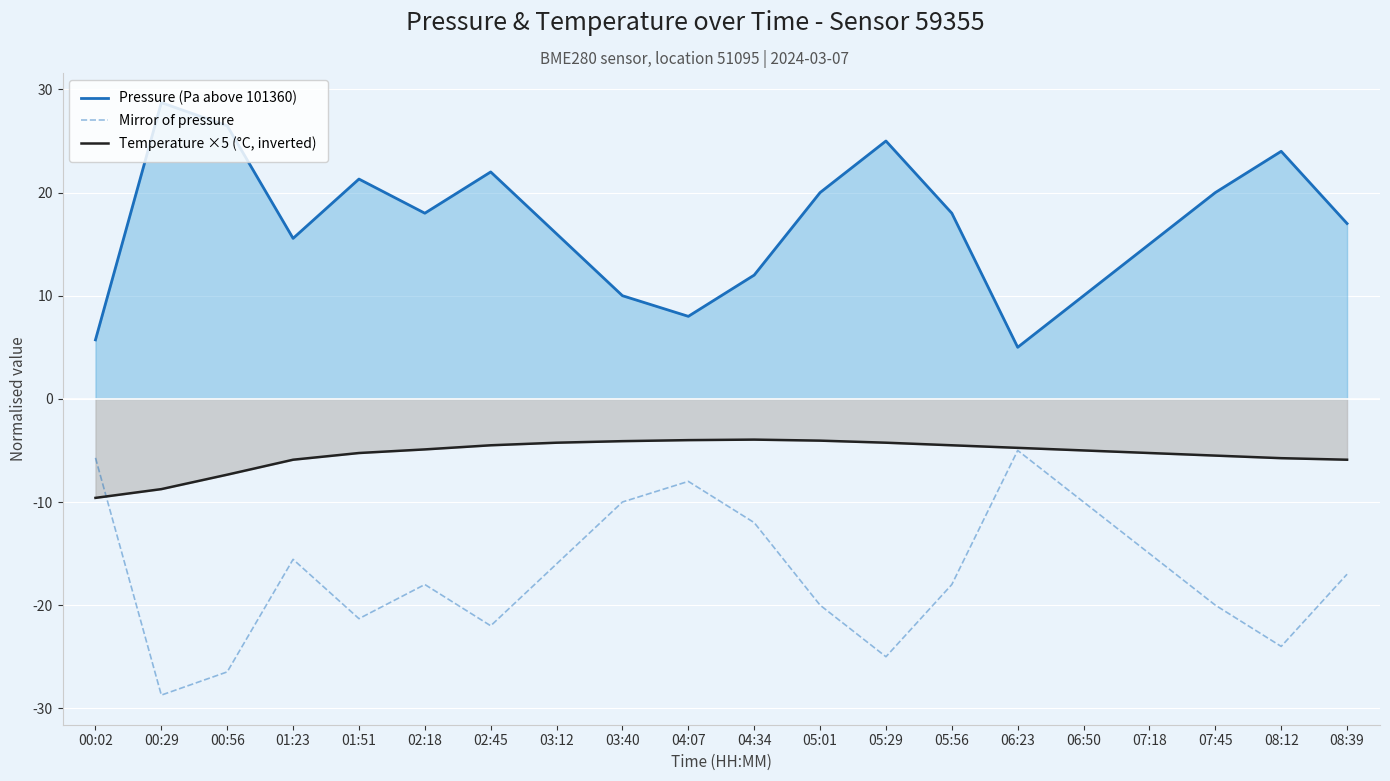

What is the total value across all series at 05:01?

-4.1